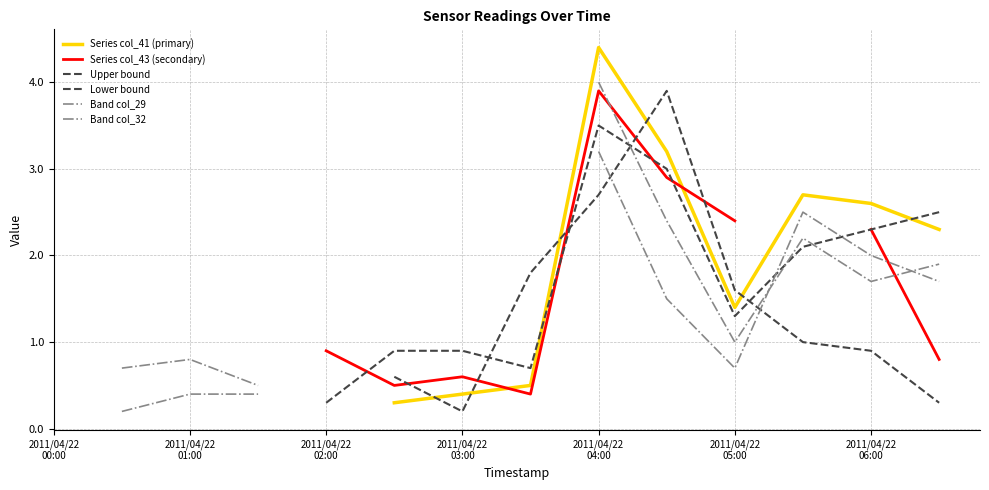

True or false: Upper bound has a value of 0.2 at 2011/04/22
05:00.

False